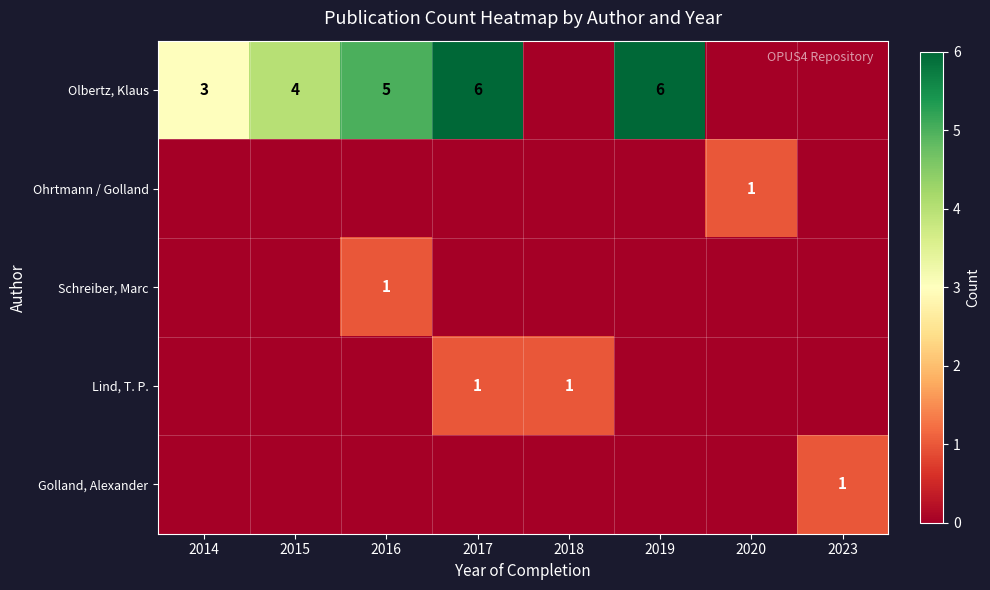

True or false: Golland, Alexander has a value of 0 at 2023.

False